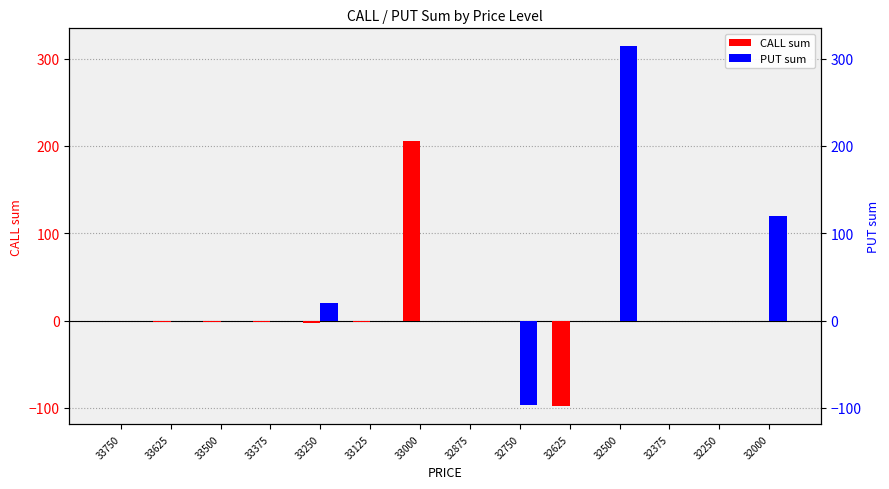

How many bars are there in total?

28